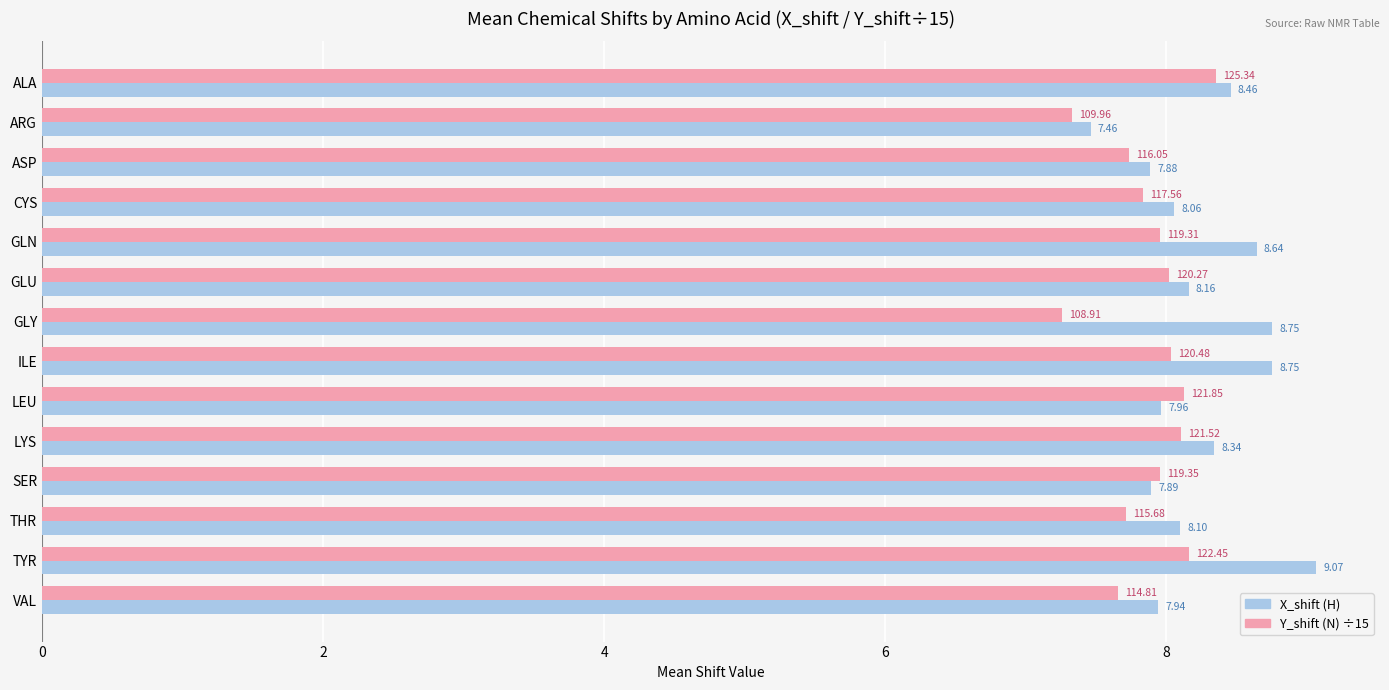

What is the total value across all series at LYS?

16.4